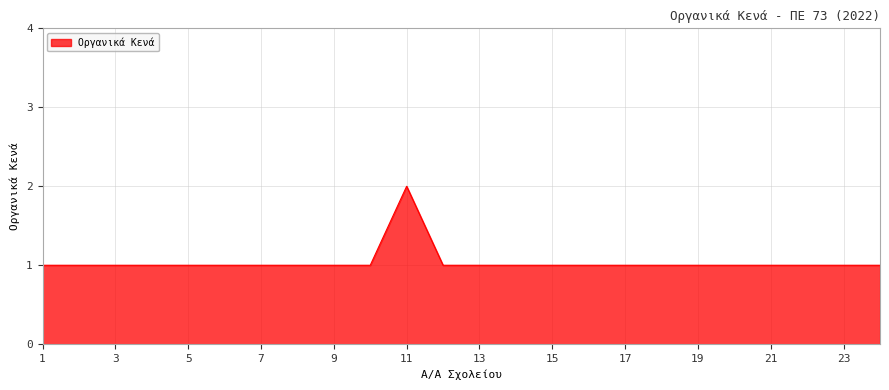

What is the greatest value displayed?

2